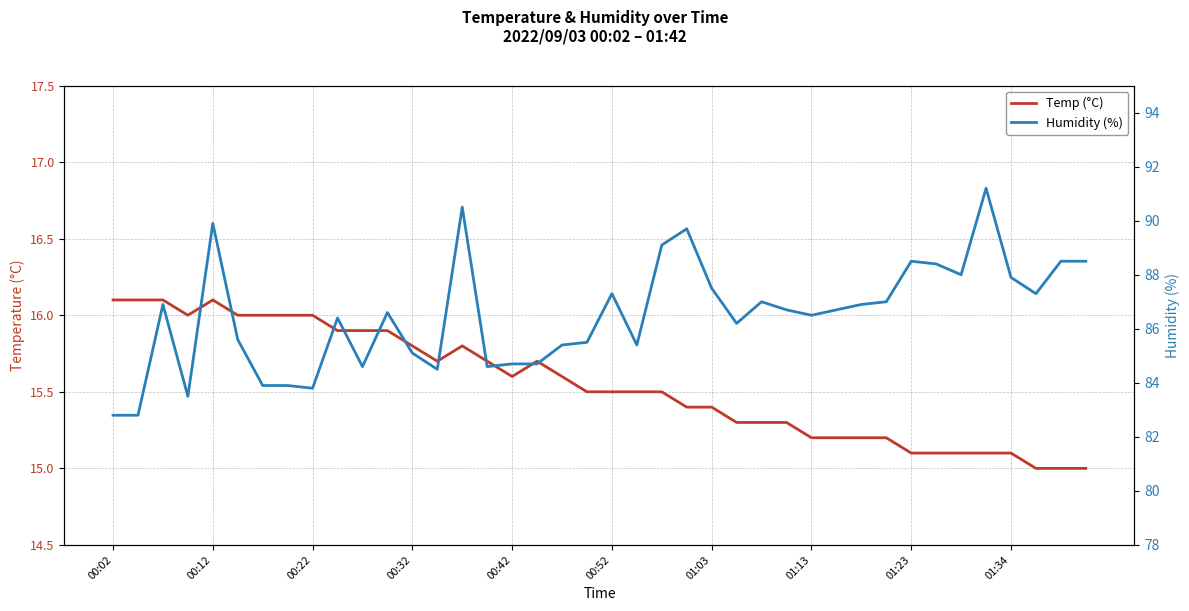

How many values in the Temp (°C) series exceed 15?

37